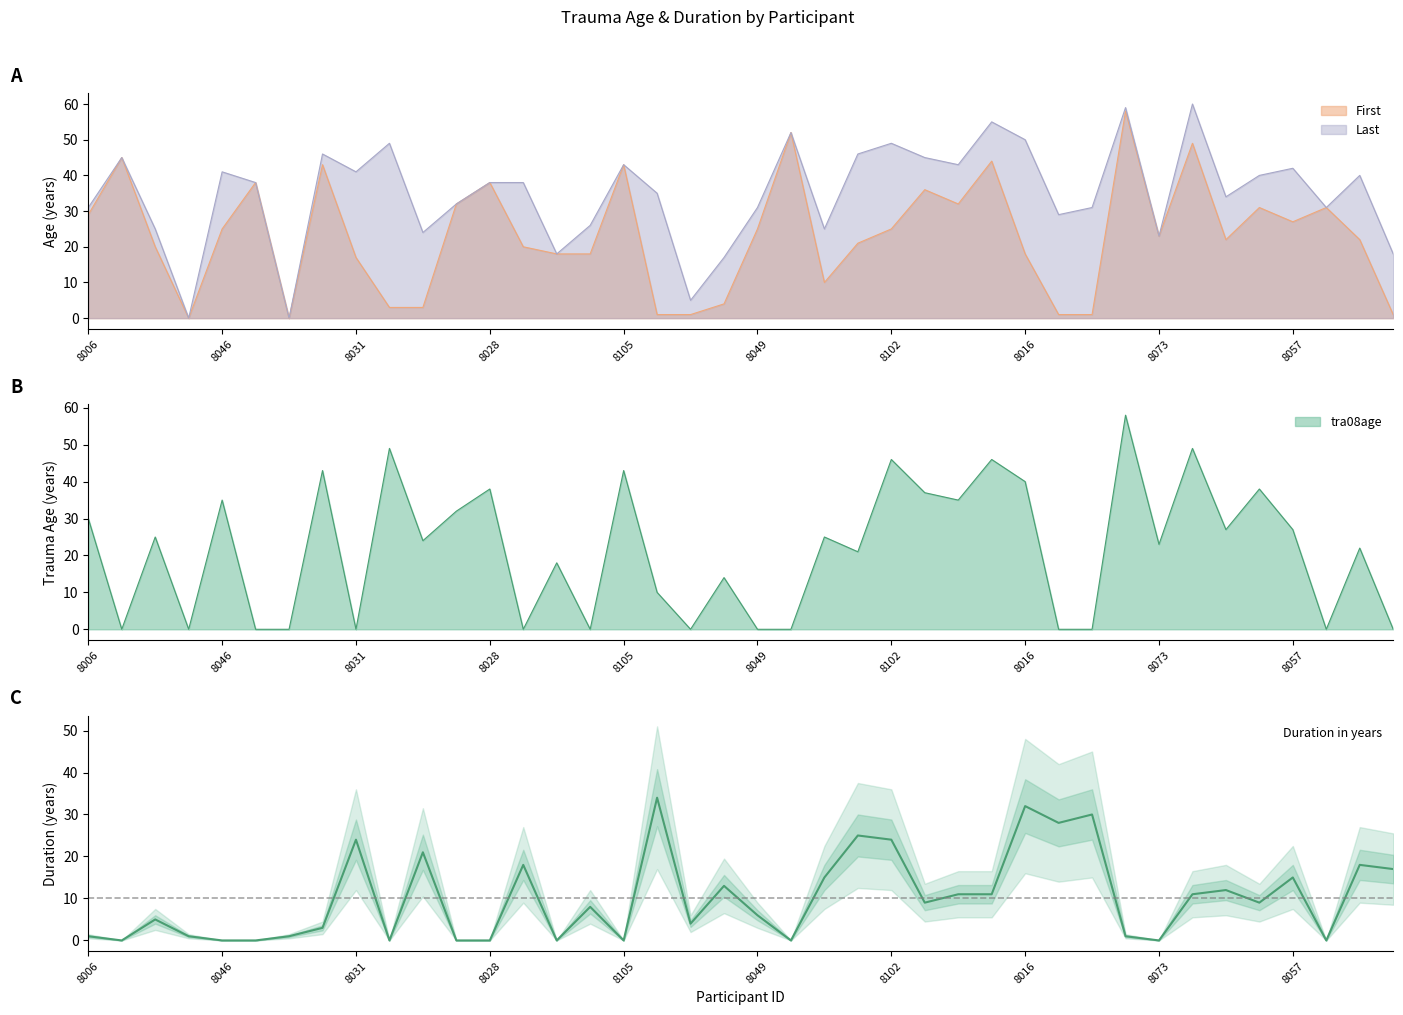

Is it true that First equals 43 at 8105?

True